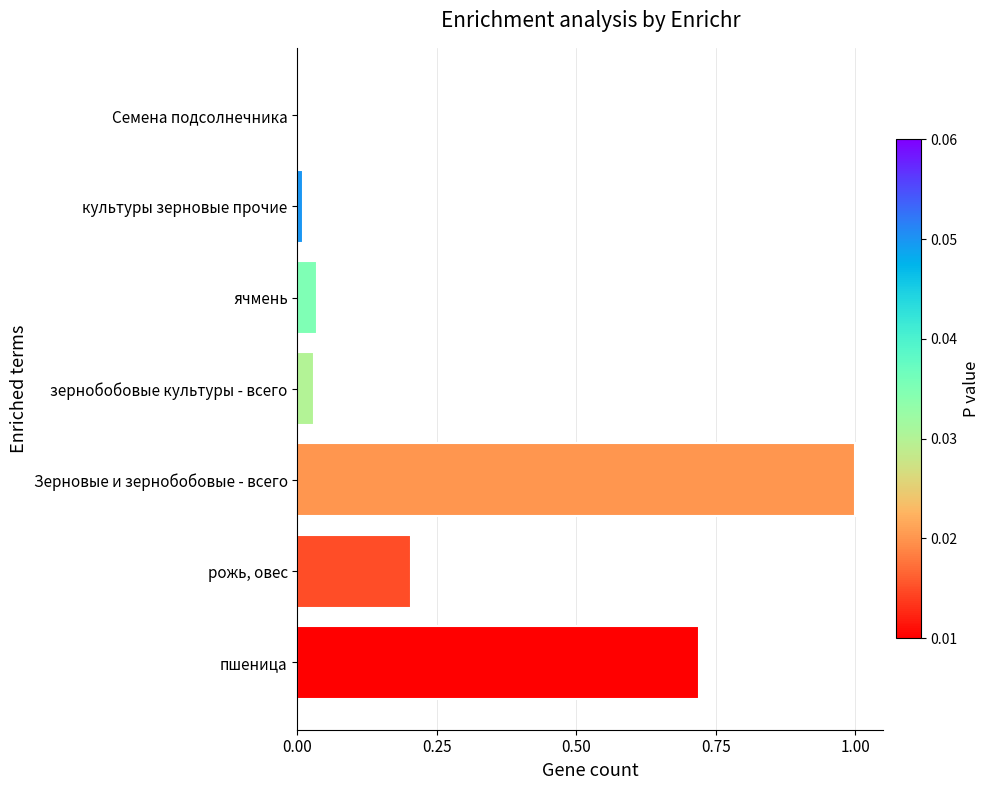

What is the change in value from пшеница to зернобобовые культуры - всего?

-0.7